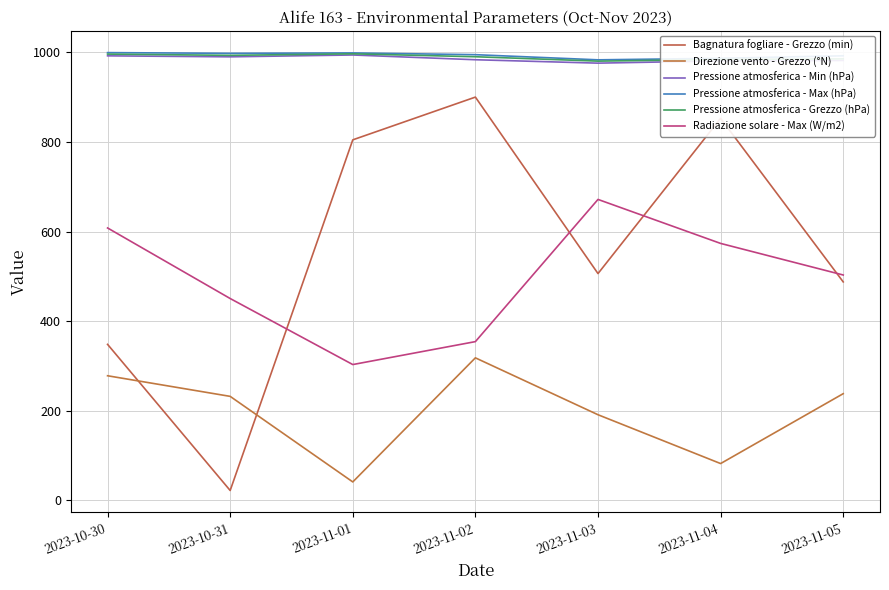

Which has a higher value, 2023-10-30 or 2023-11-02?

2023-11-02